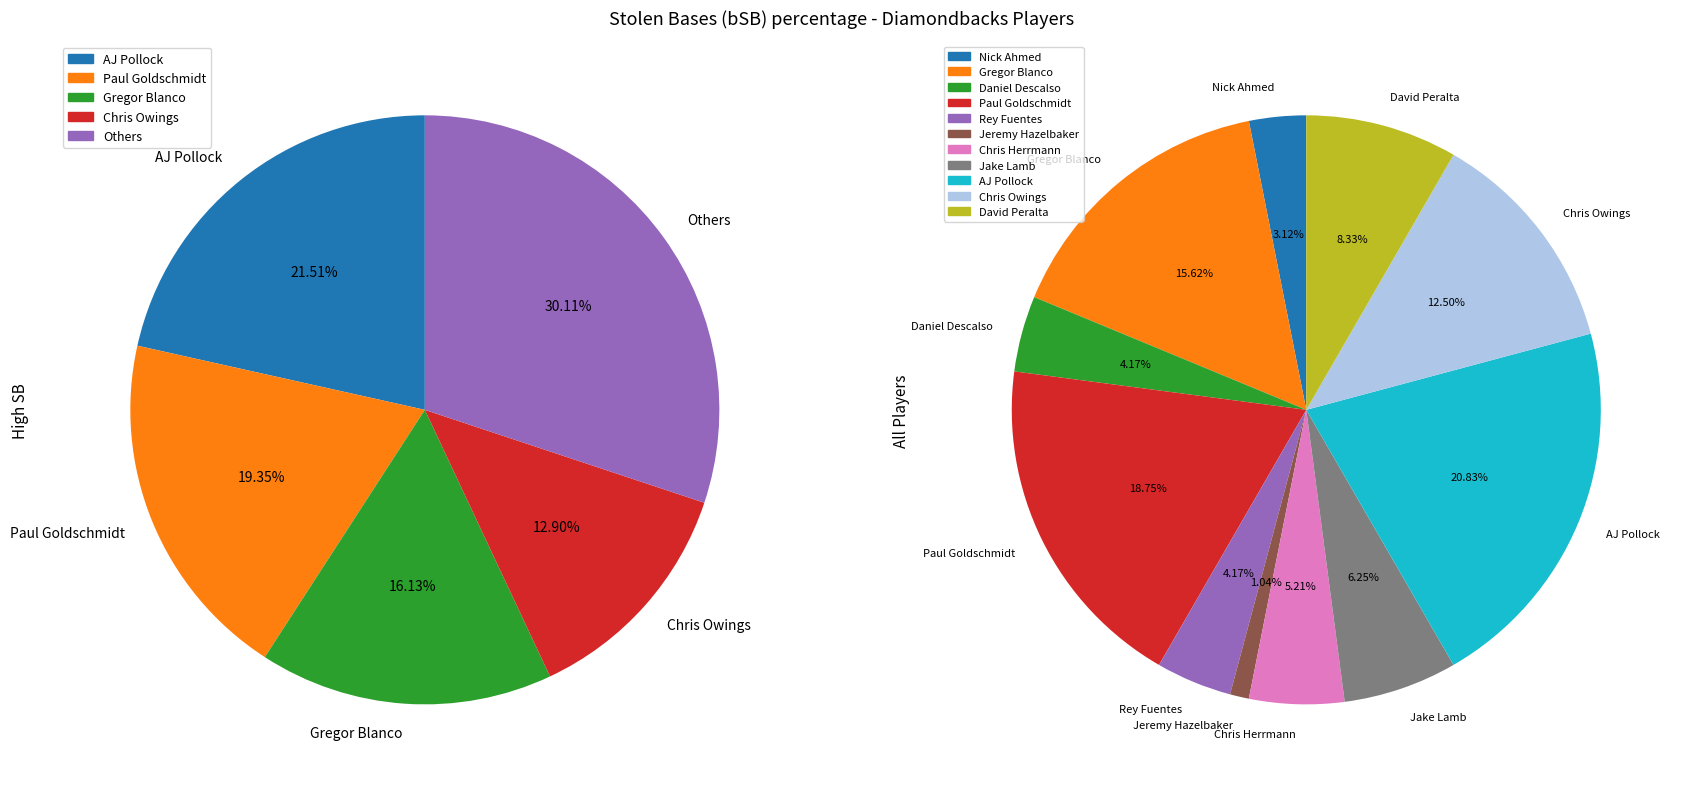

True or false: Chris Owings accounts for 26% of the total.

False